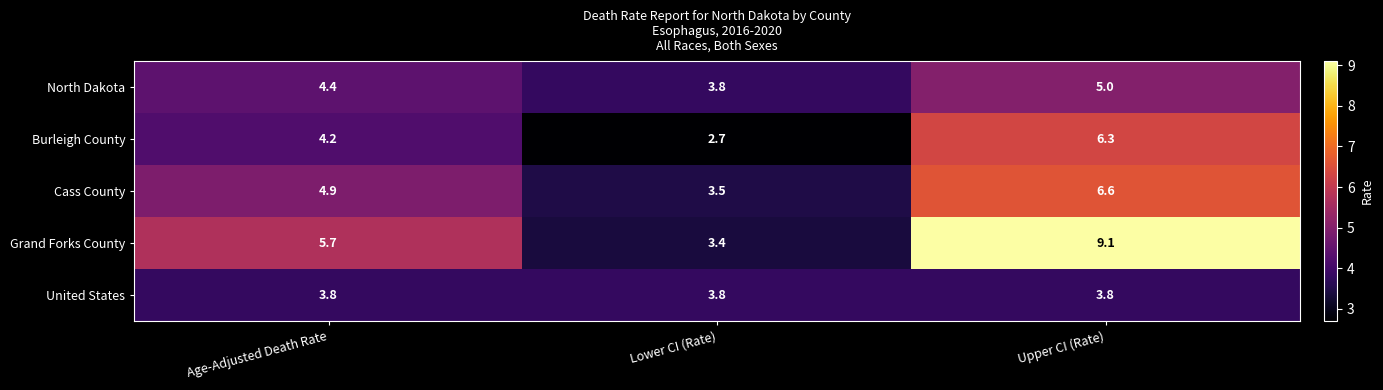

Reading left to right, list all the values displayed in this chart.

North Dakota: Age-Adjusted Death Rate=4.4	Lower CI (Rate)=3.8	Upper CI (Rate)=5.0
Burleigh County: Age-Adjusted Death Rate=4.2	Lower CI (Rate)=2.7	Upper CI (Rate)=6.3
Cass County: Age-Adjusted Death Rate=4.9	Lower CI (Rate)=3.5	Upper CI (Rate)=6.6
Grand Forks County: Age-Adjusted Death Rate=5.7	Lower CI (Rate)=3.4	Upper CI (Rate)=9.1
United States: Age-Adjusted Death Rate=3.8	Lower CI (Rate)=3.8	Upper CI (Rate)=3.8